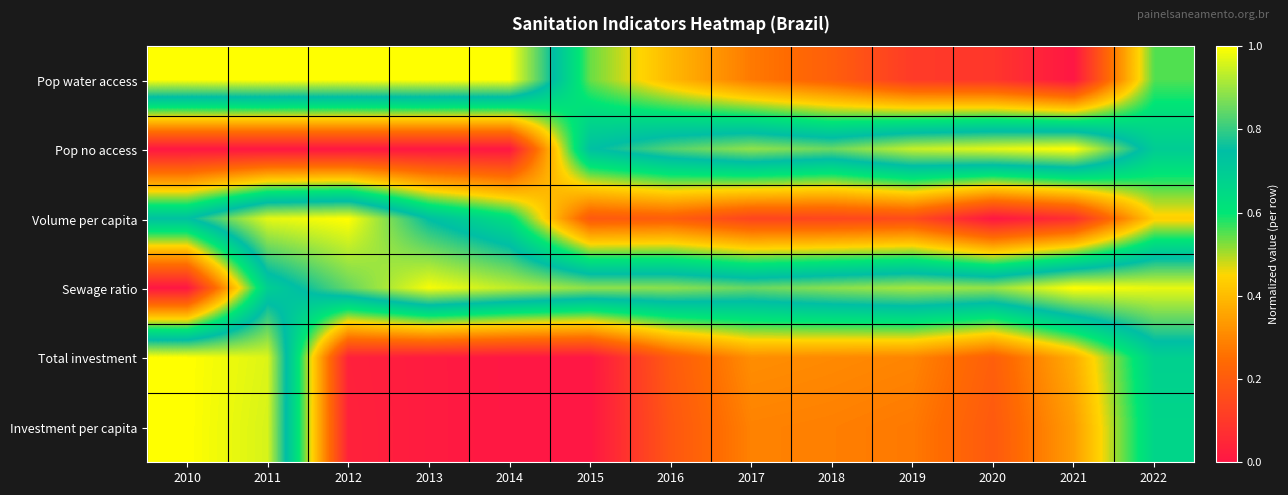

At 2018, list the series in order from smallest to largest.

Volume per capita, Pop water access, Investment per capita, Total investment, Pop no access, Sewage ratio